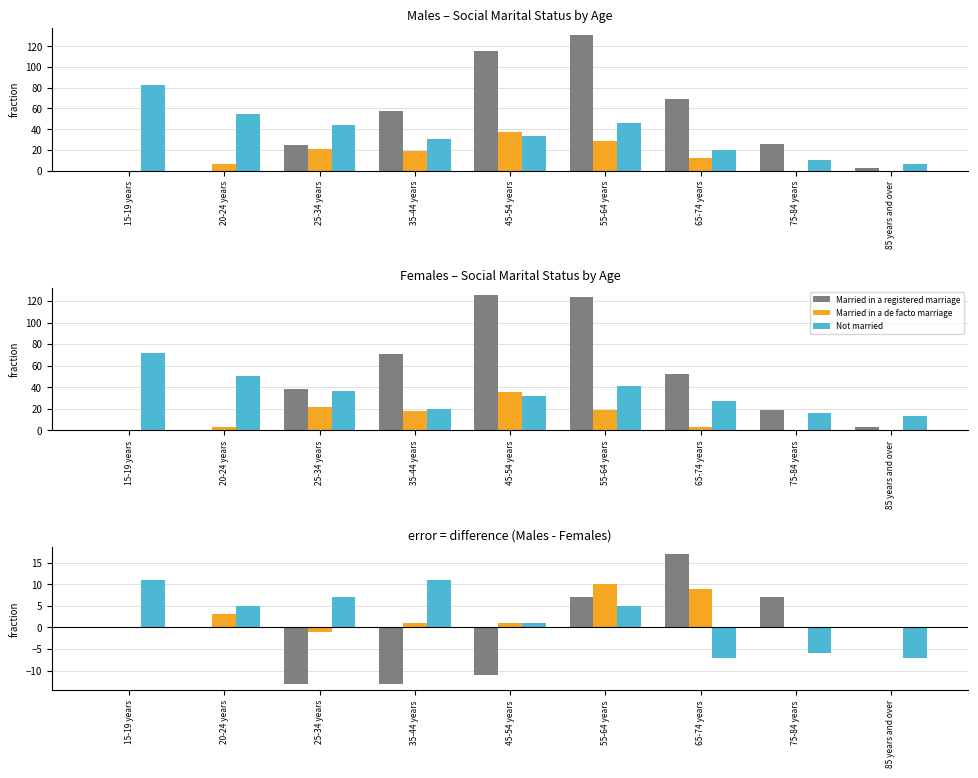

List the labels in order of Not married value, smallest first.

65-74 years, 85 years and over, 75-84 years, 45-54 years, 20-24 years, 55-64 years, 25-34 years, 15-19 years, 35-44 years